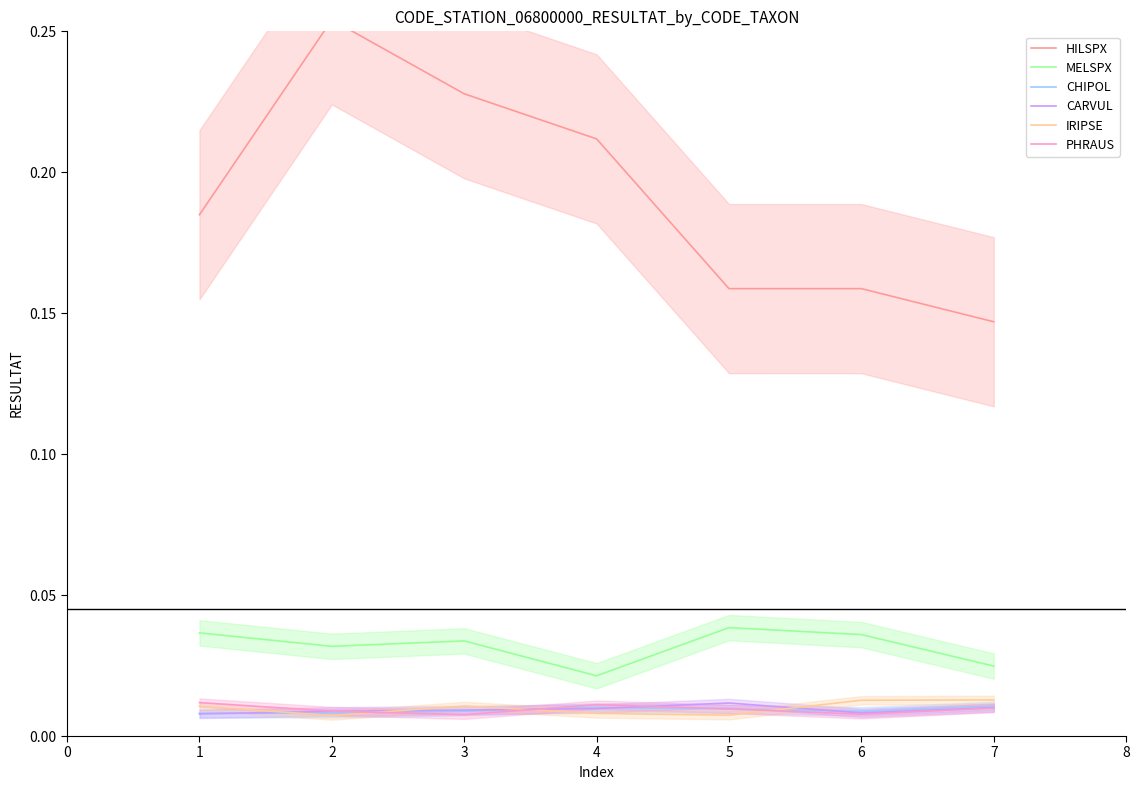

True or false: PHRAUS and MELSPX intersect in this chart.

False